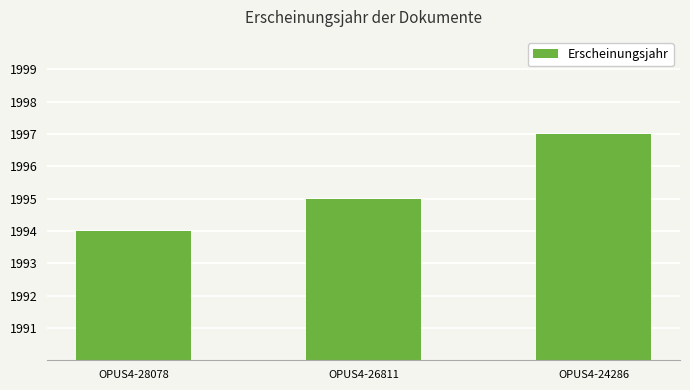

List the labels in order of value, smallest first.

OPUS4-28078, OPUS4-26811, OPUS4-24286